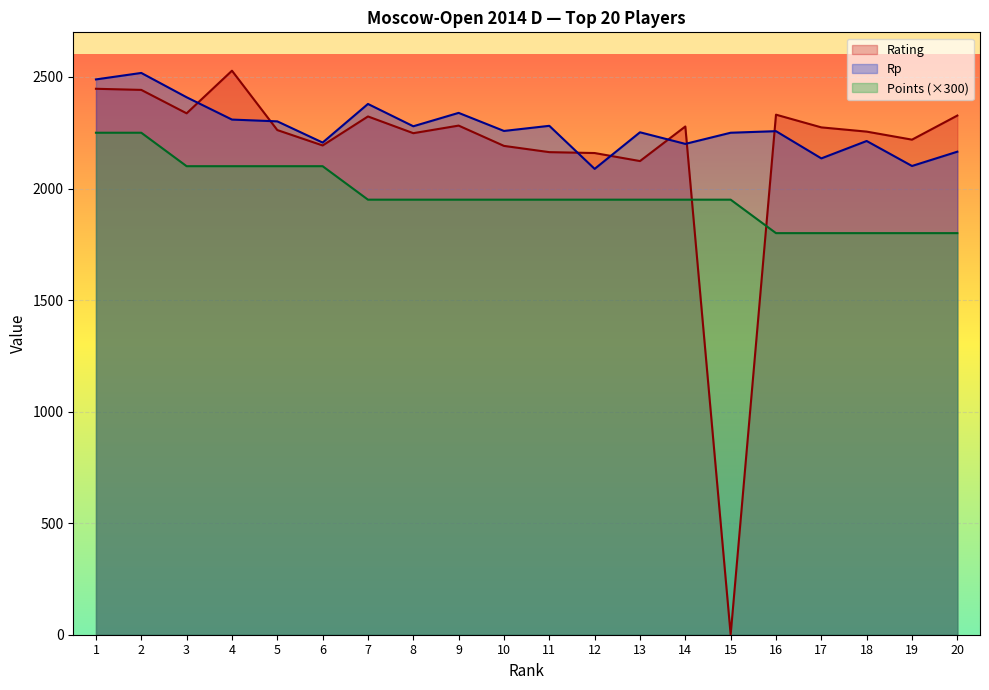

The value of Rp at 8 is 2279. True or false?

True